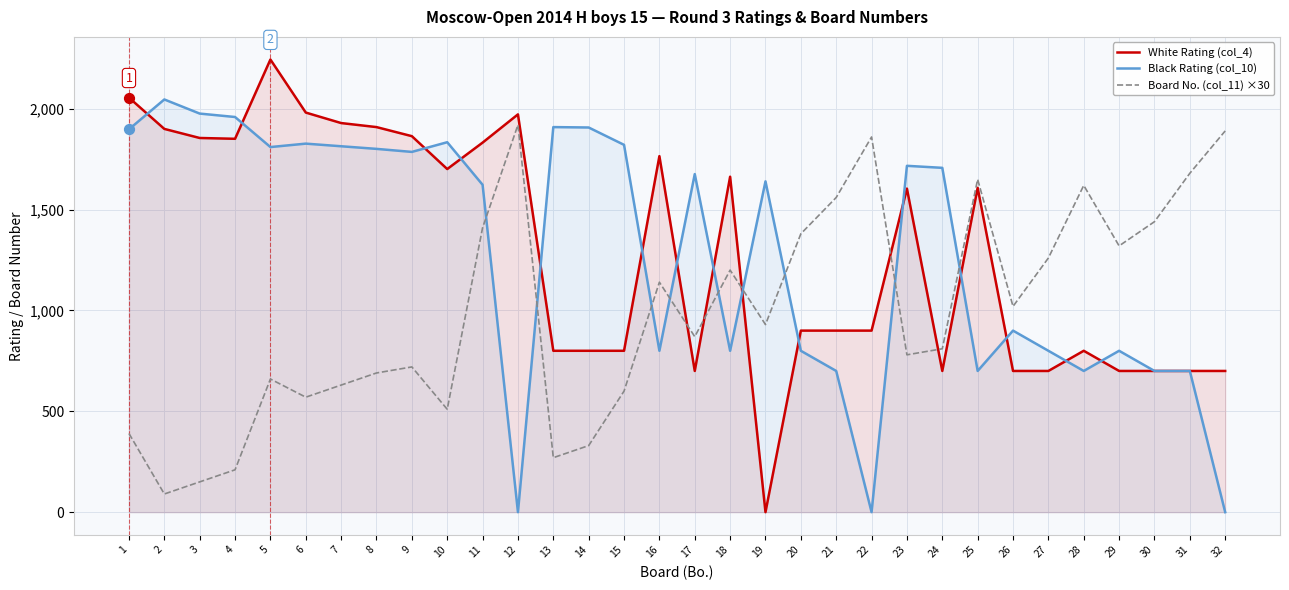

What are all the series names shown in the legend?

White Rating (col_4), Black Rating (col_10), Board No. (col_11) ×30